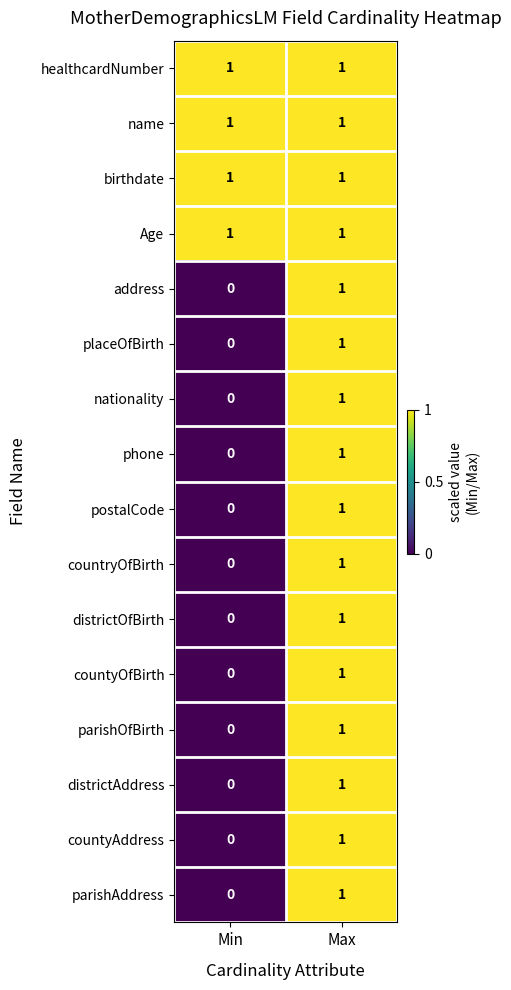

Where is parishAddress nearest to the value 0?

Min